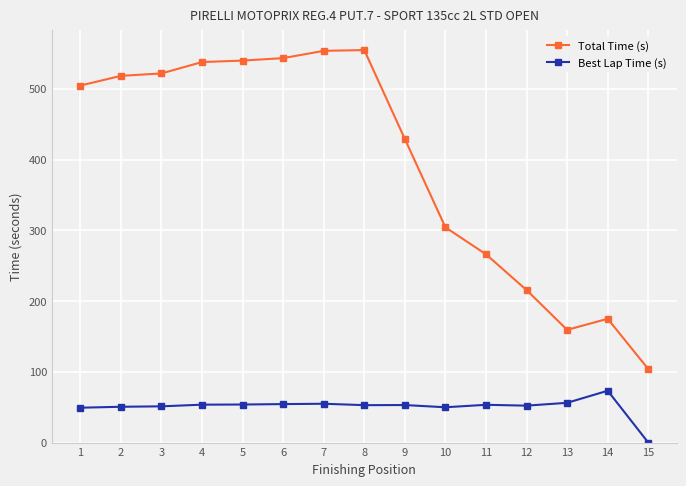

At which category does the chart reach its minimum across all series?

15